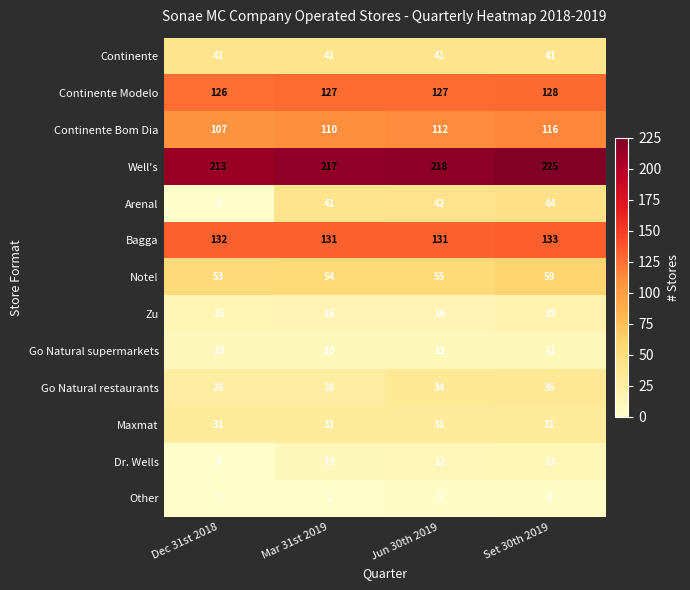

What is the total value across all series at Dec 31st 2018?

758